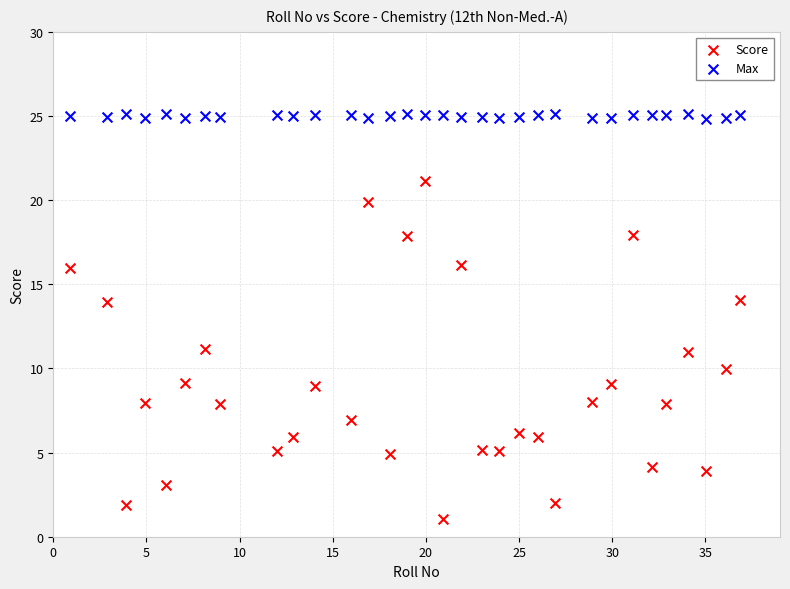

Across all data points, what is the range of Y values (max minus min)?

24.1